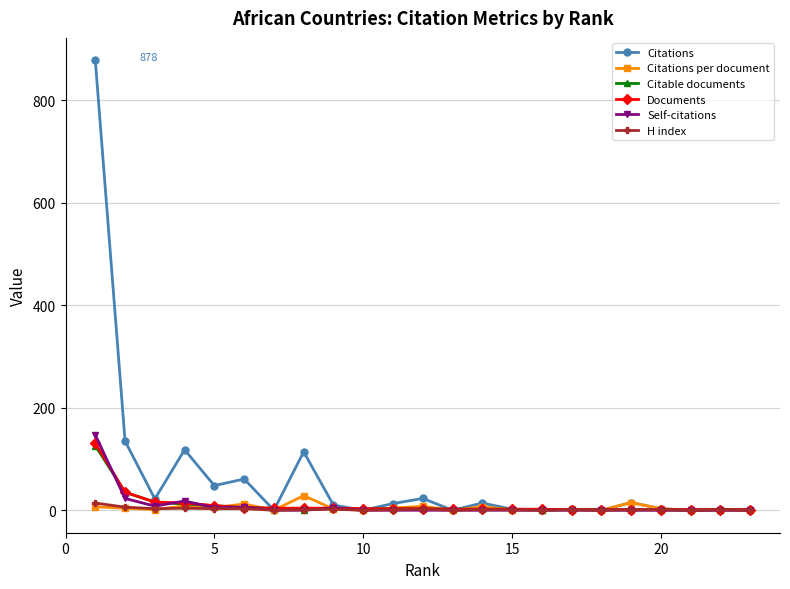

How many categories are shown in the chart?

23